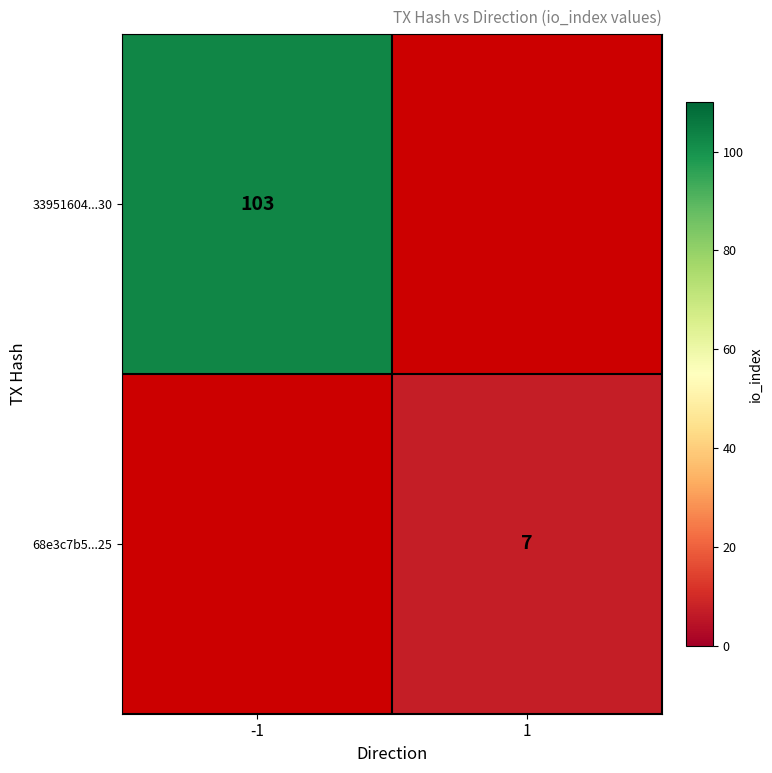

True or false: 68e3c7b5...25 has a value of 12.4 at 1.

False